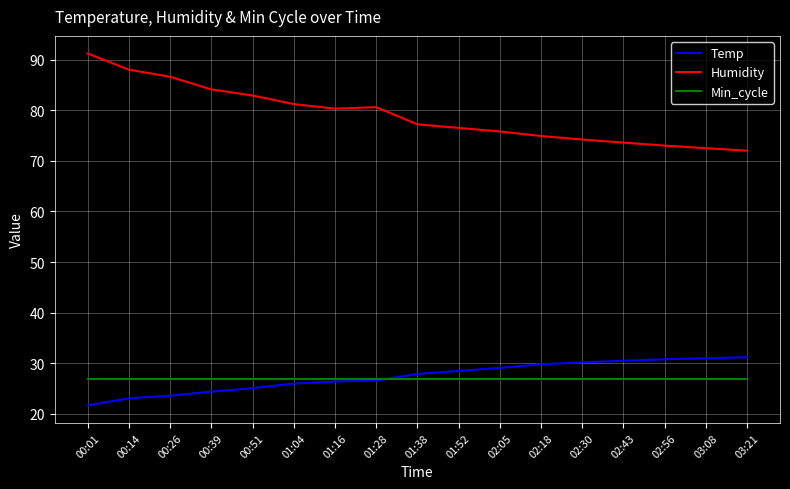

What position from the left is 02:56?

15